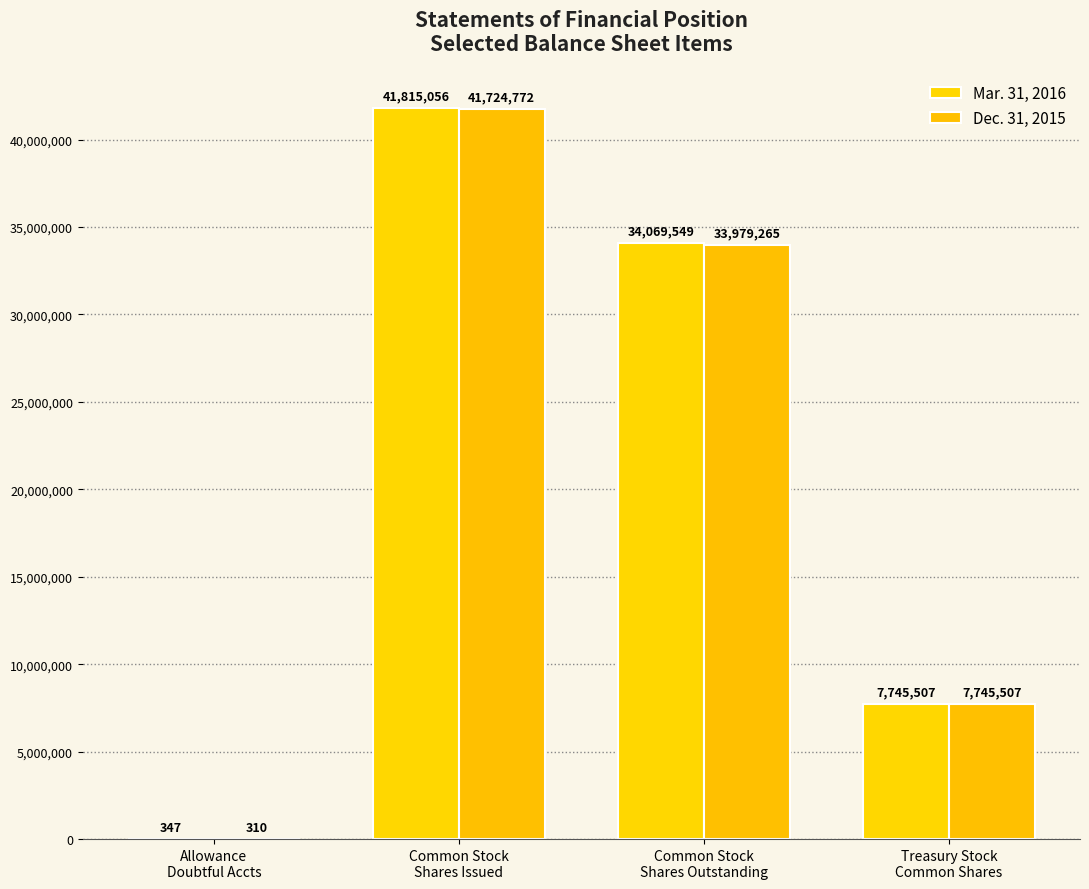

Which label corresponds to the smallest value in the chart?

Allowance
Doubtful Accts